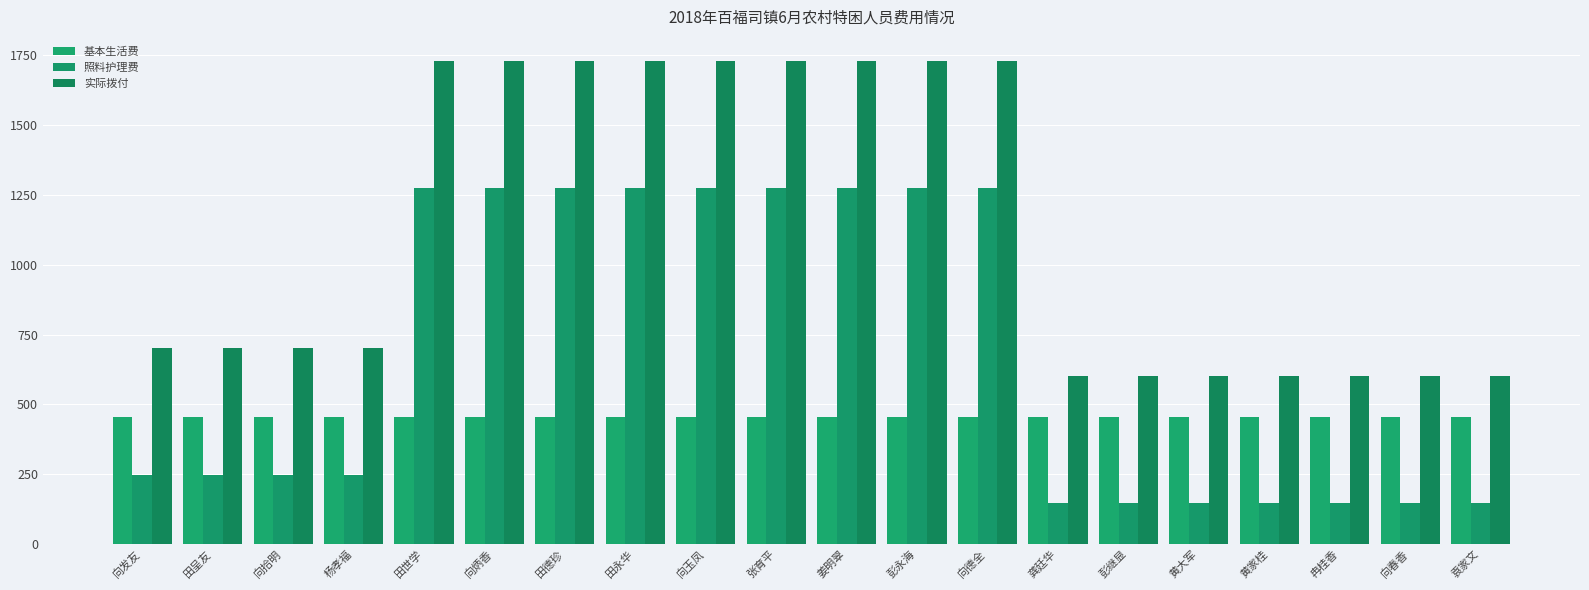

True or false: 基本生活费 has a value of 455 at 姜明翠.

True